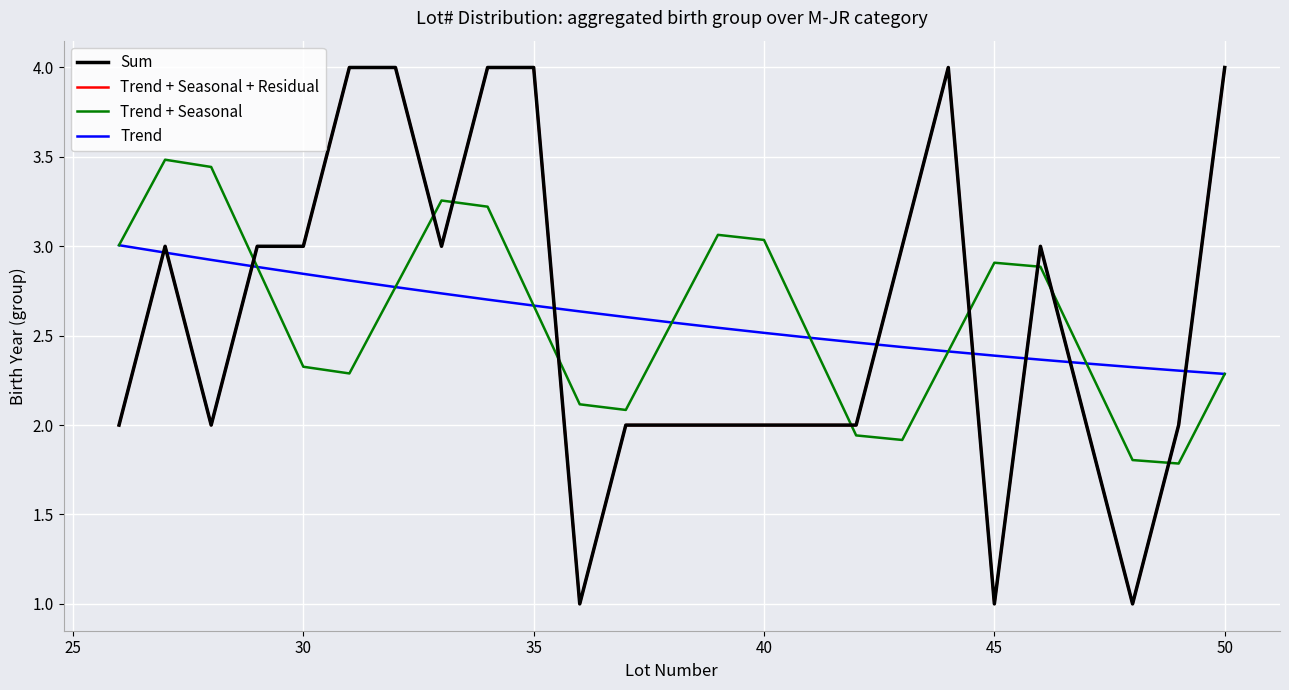

How many times do Trend + Seasonal + Residual and Trend + Seasonal cross each other?

9